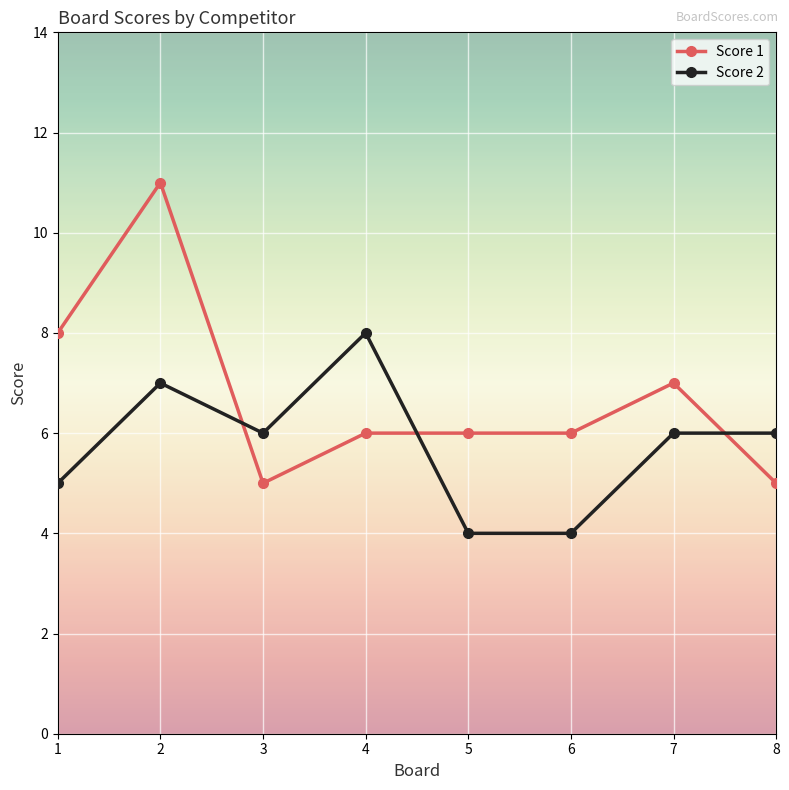

At which category does Score 1 reach its first local peak?

2